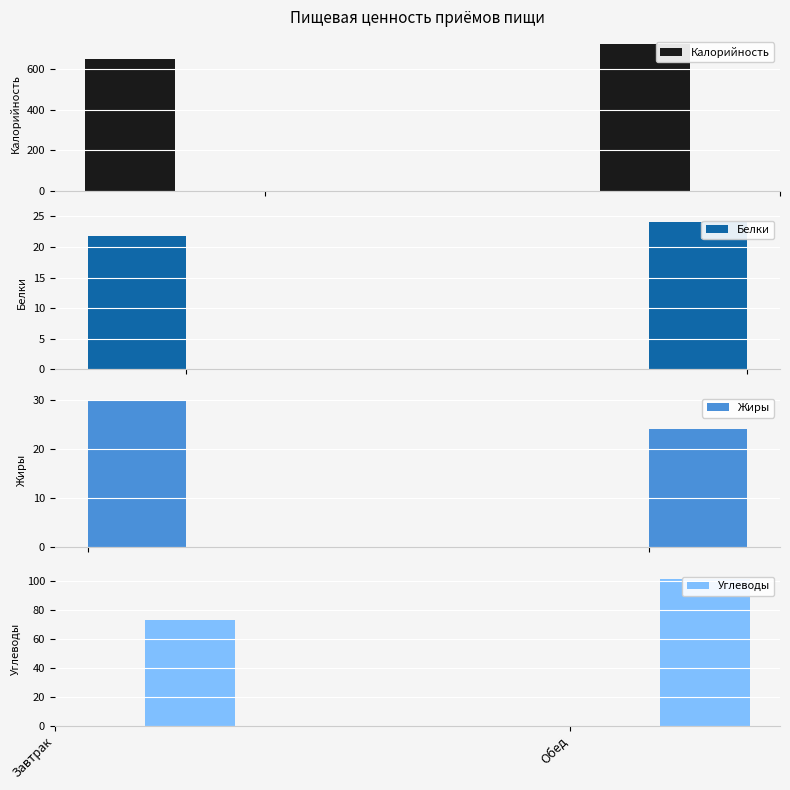

The value of Калорийность at Обед is 721.1. True or false?

True